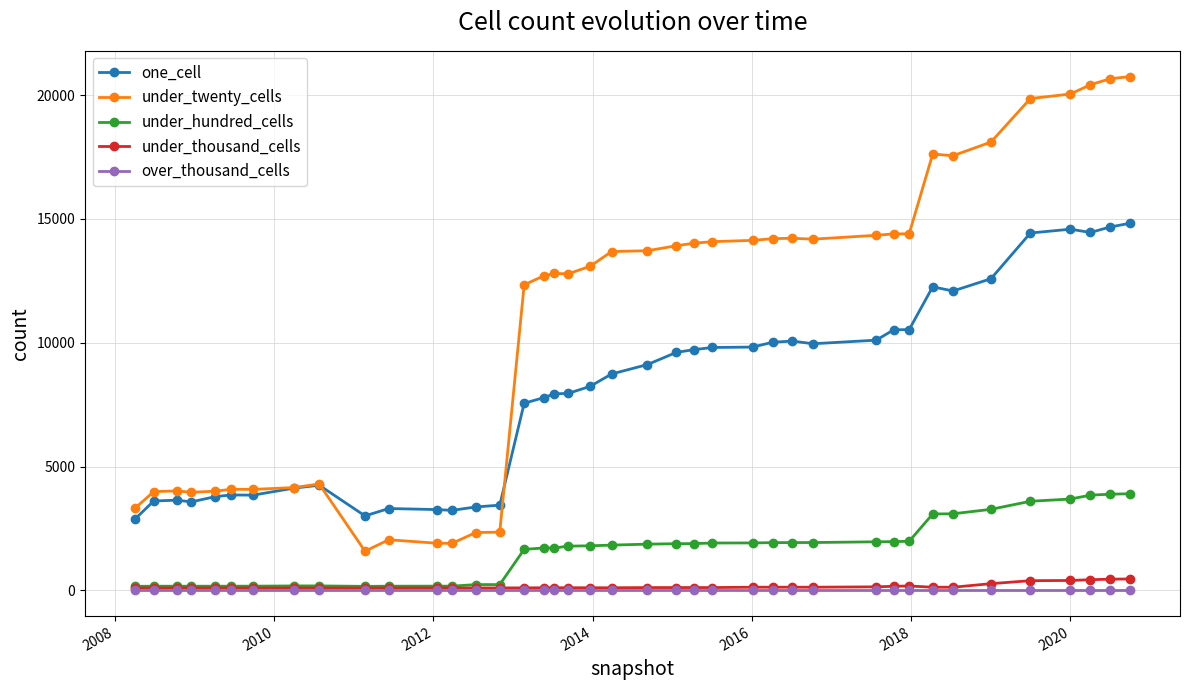

Which series has the largest range (max minus min)?

under_twenty_cells